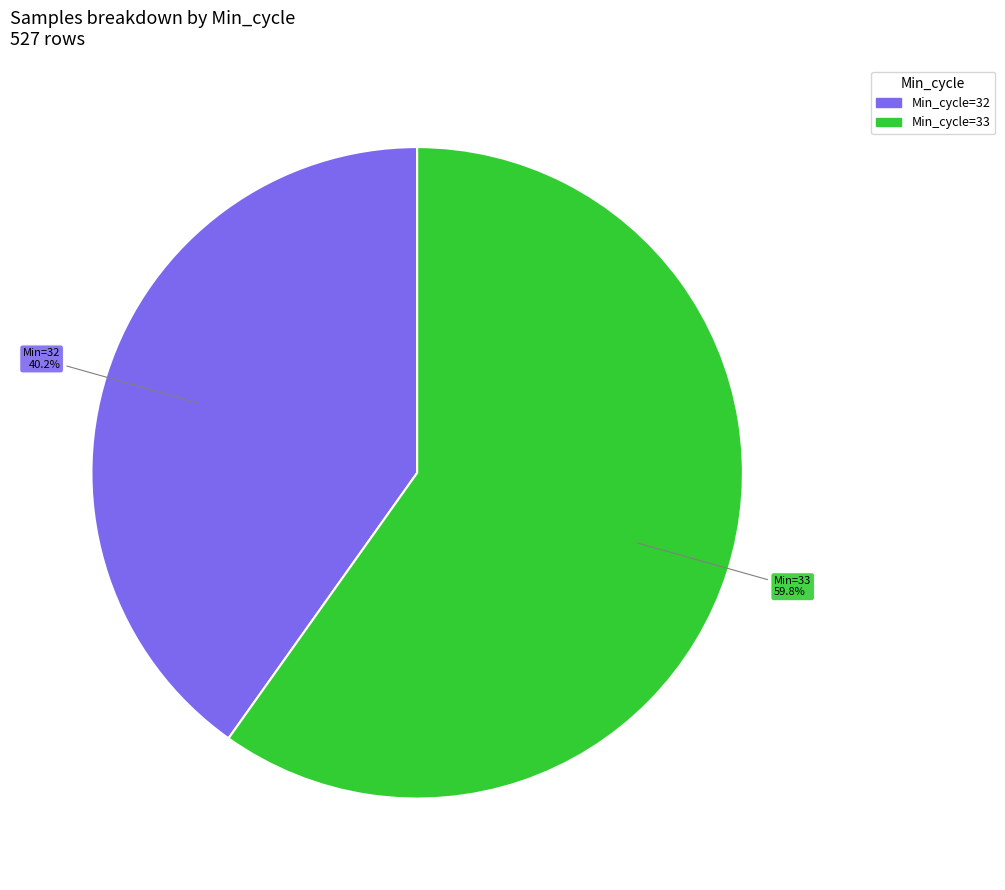

Is there any slice that represents more than half of the pie?

Yes